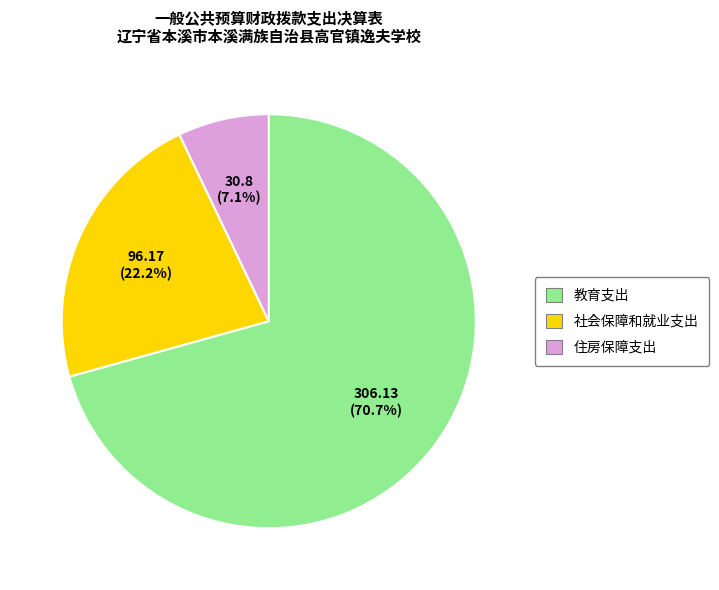

Which category has the biggest portion of the pie?

教育支出